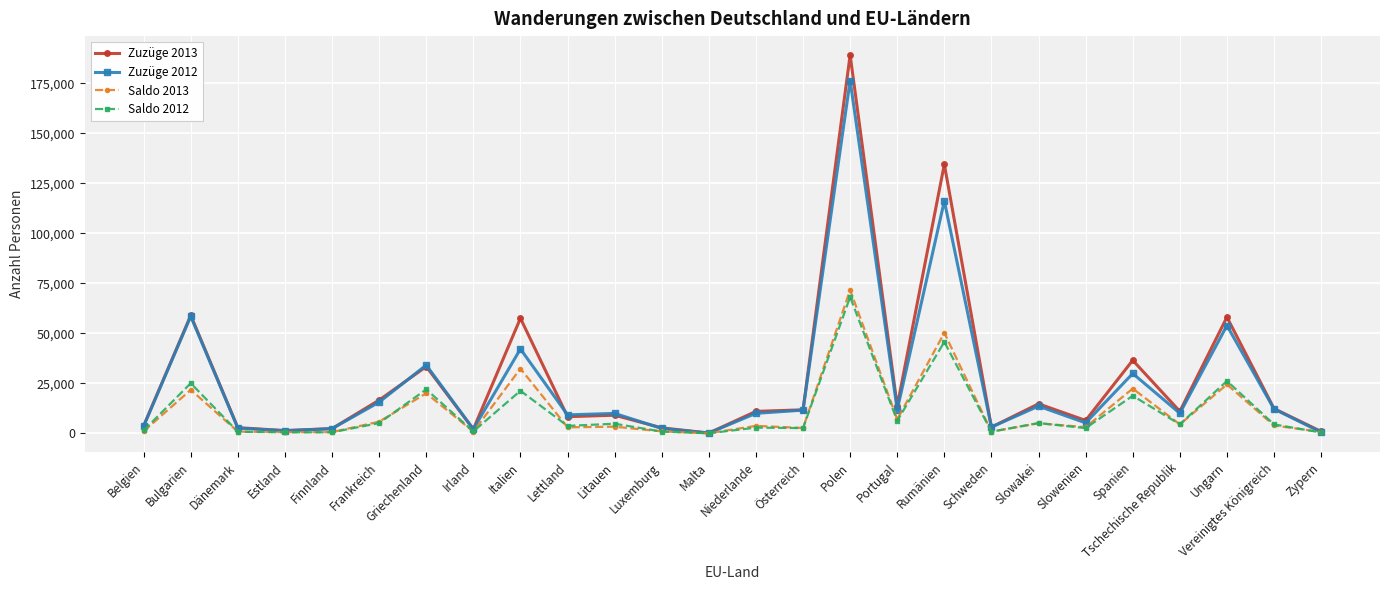

What is the maximum value shown in the chart?

189109